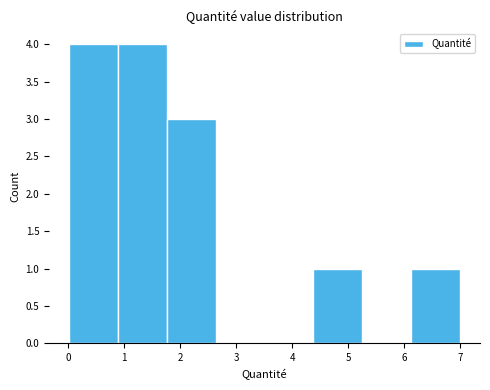

How tall is the bar that spans 1.8 to 2.6 on the x-axis? Neither the bar edges nor the heights are printed on the chart, so give them approximately, as read against the axes.

3